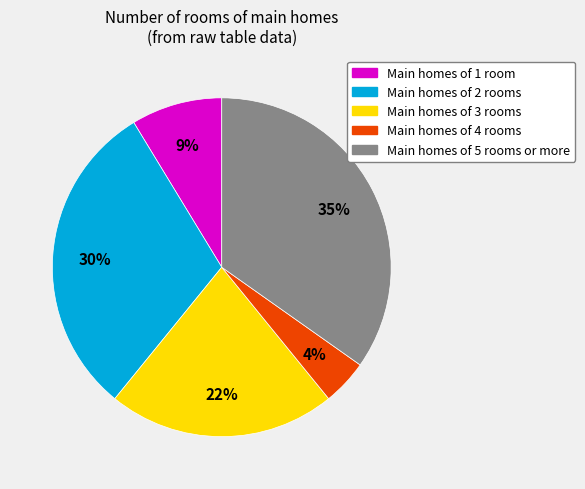

True or false: Main homes of 4 rooms accounts for 4% of the total.

True